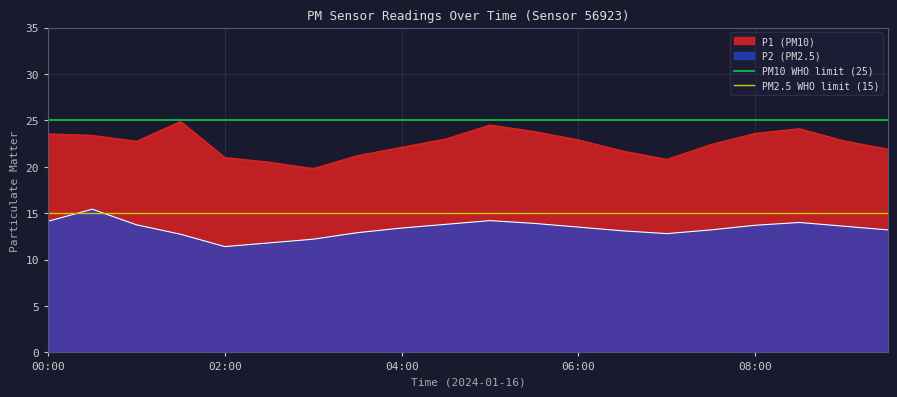

At which label is PM2.5 WHO limit (15) closest to 15?

00:00